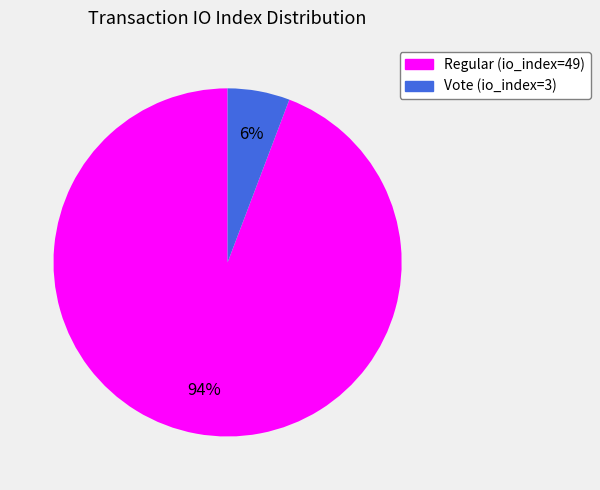

What is the smallest slice in the pie chart?

Vote (io_index=3)